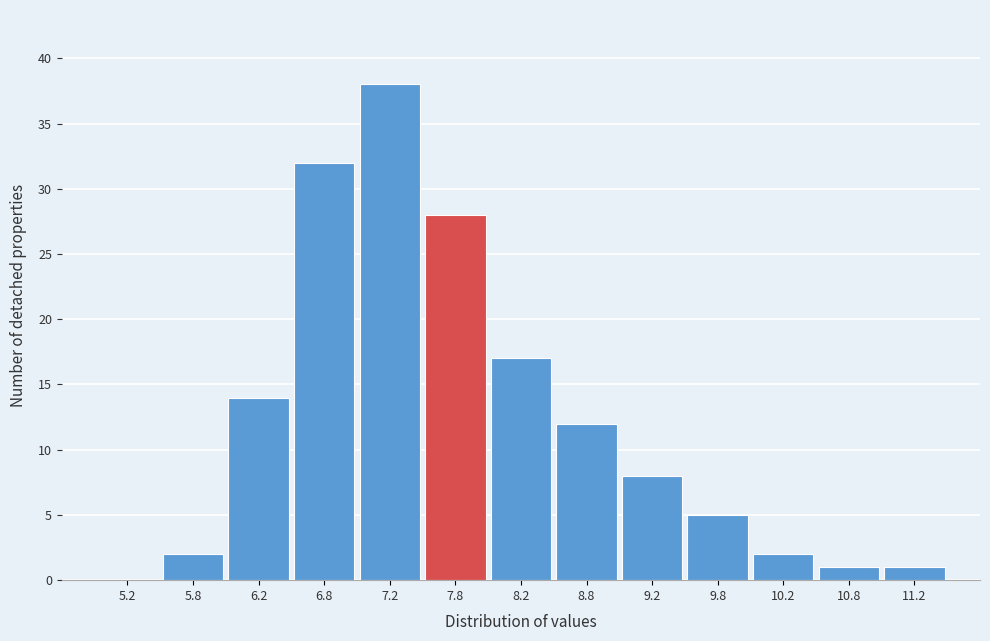

Over which range of the x-axis is the bar tallest?

7.0 to 7.5